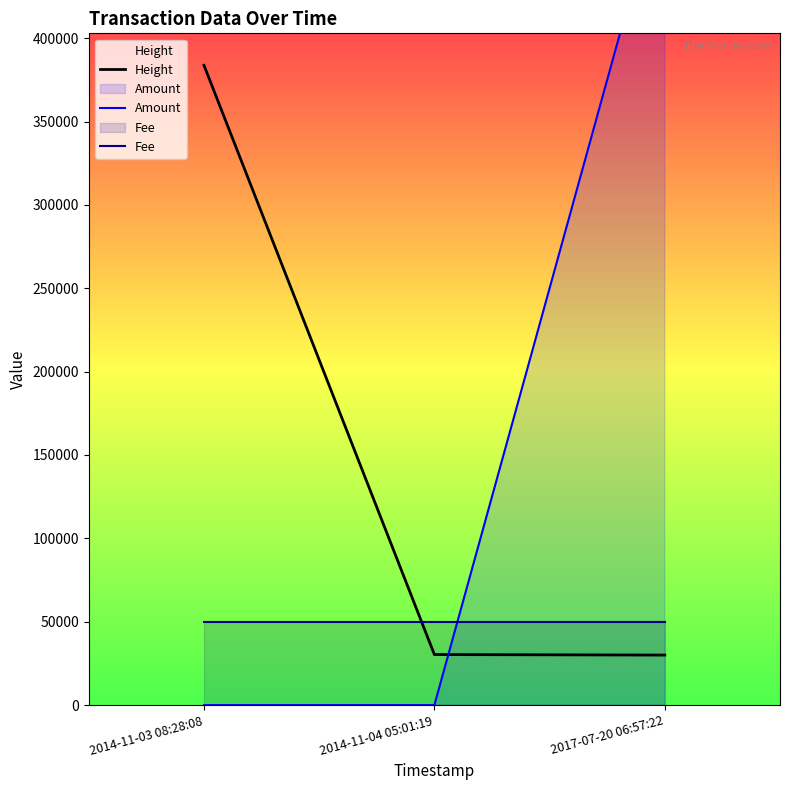

Which label corresponds to the largest value in the chart?

2017-07-20 06:57:22